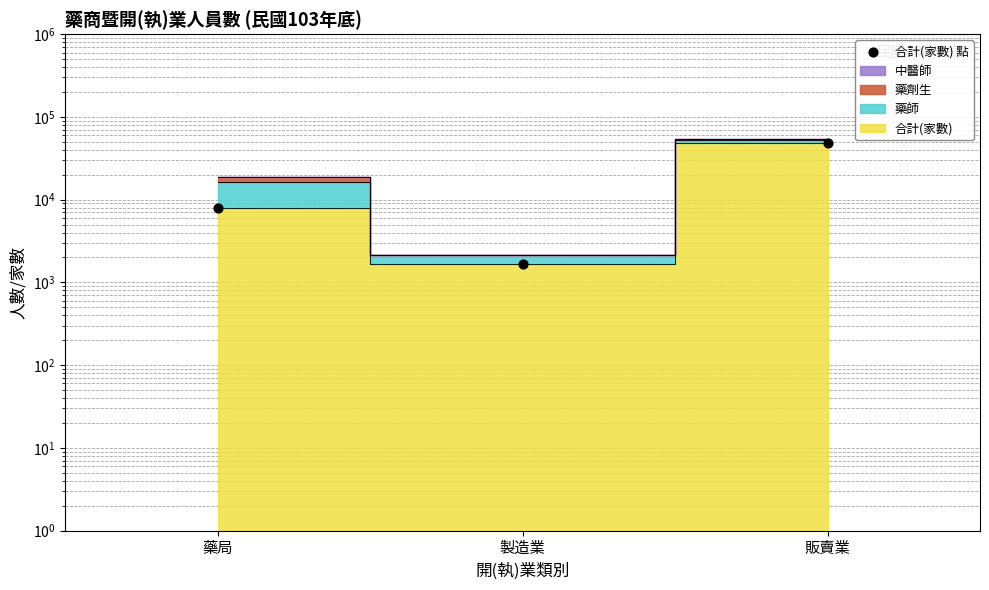

Between 販賣業 and 藥局, which is larger?

販賣業